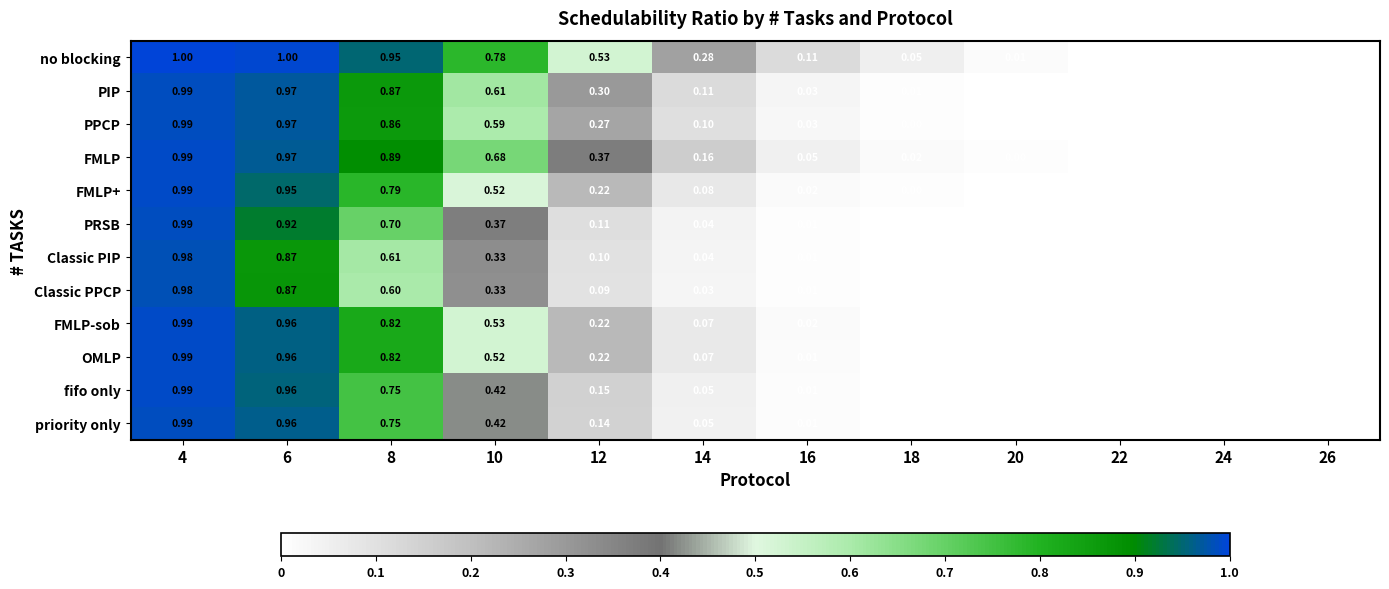

Is the value of fifo only at 16 greater than the value of no blocking at 22?

Yes